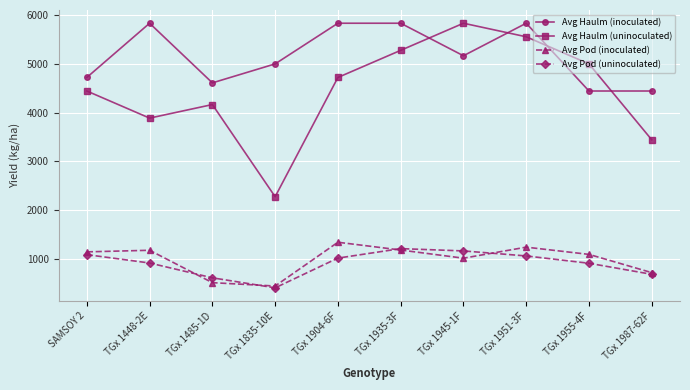

The Avg Haulm (uninoculated) series shows 550.1 at TGx 1835-10E. True or false?

False